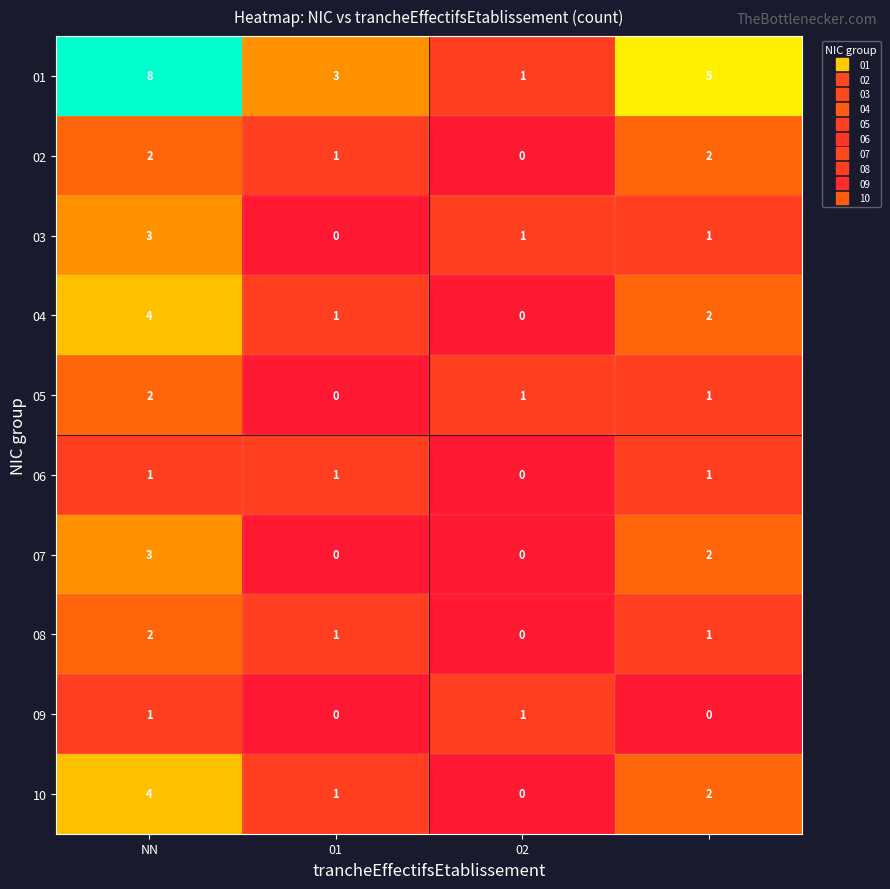

Count the 06 values in the range 1 to 2.

3